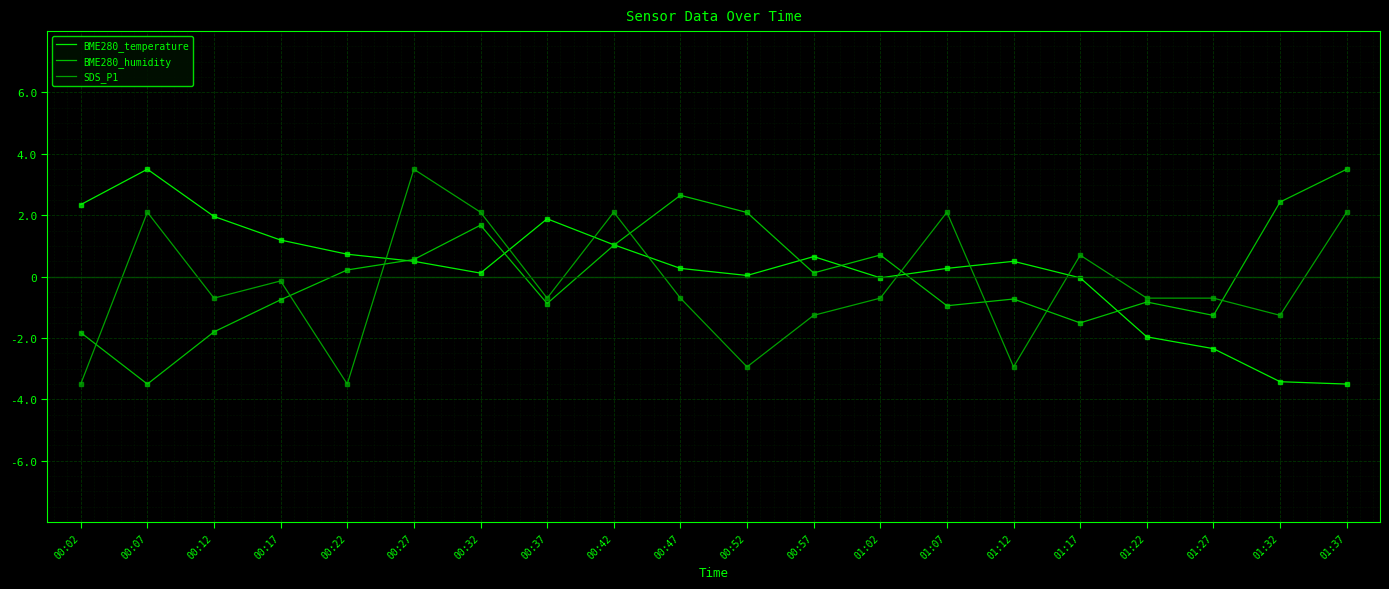

What is the value of the SDS_P1 point at the 7th from the left?

2.1